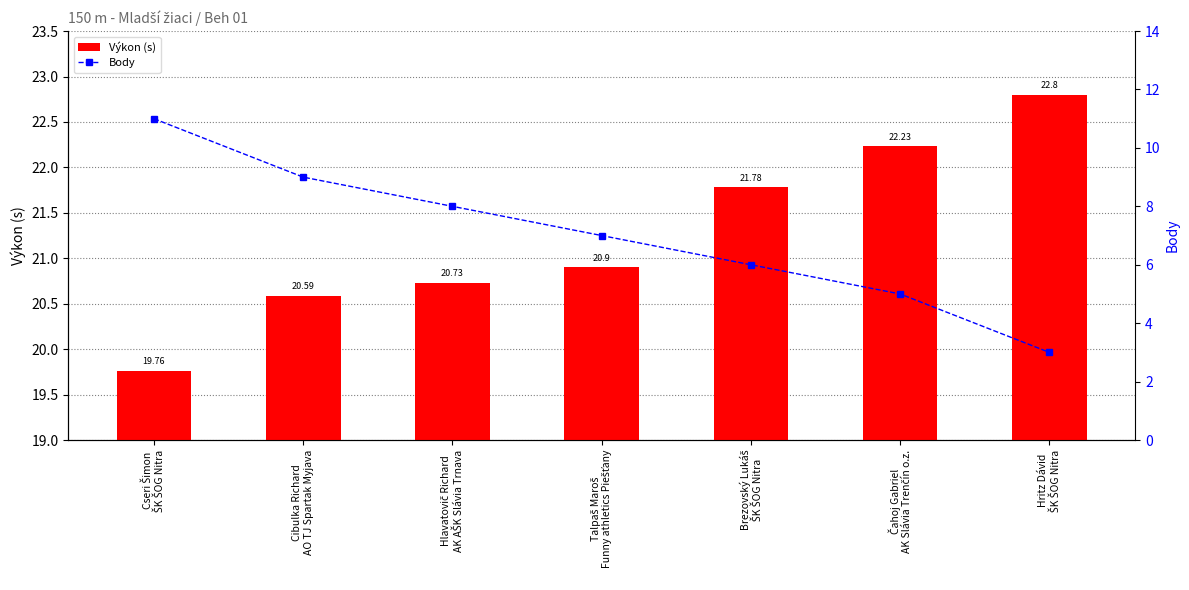

How many Body values are between 5 and 9?

5